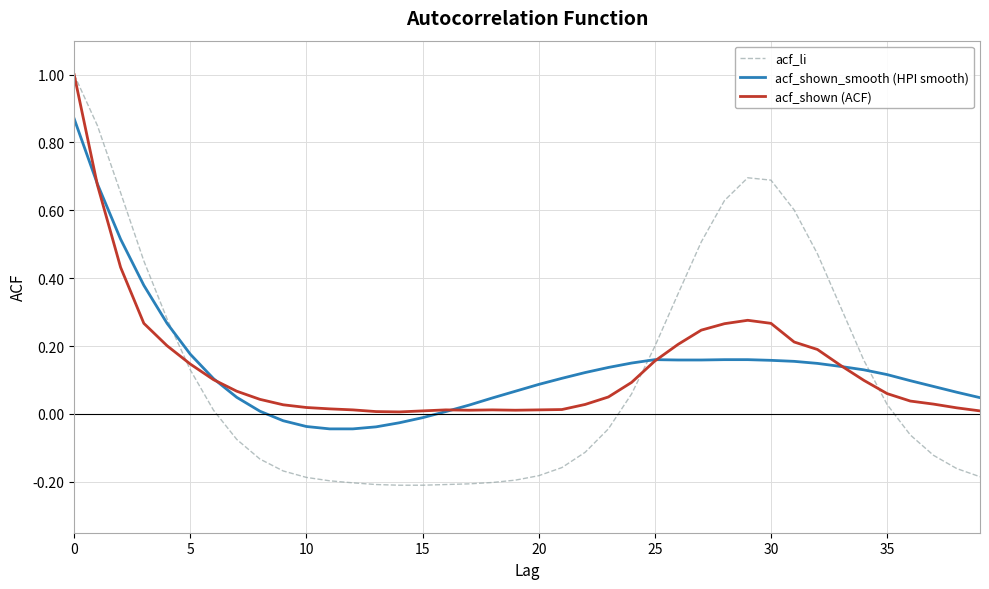

Which series has the largest range (max minus min)?

acf_li